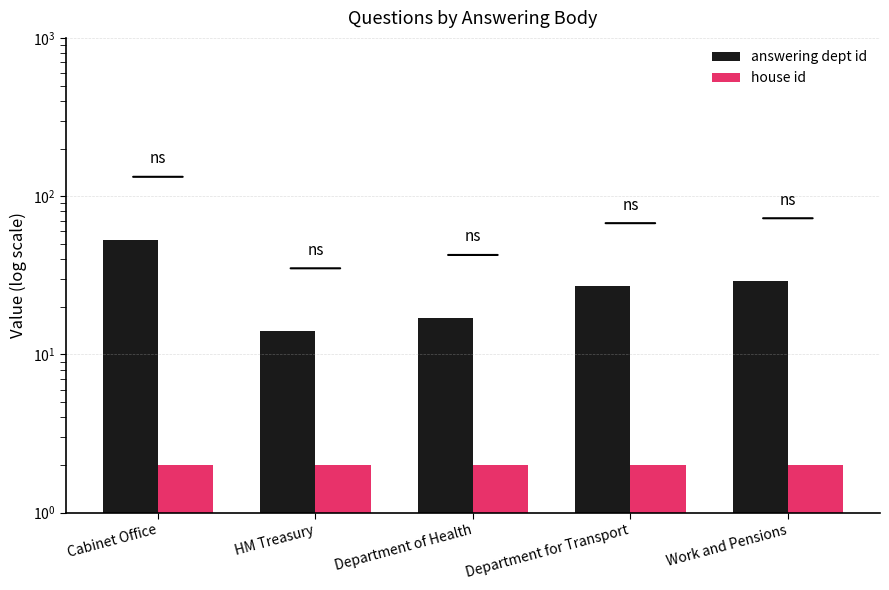

At which category is the sum across all series the highest?

Cabinet Office